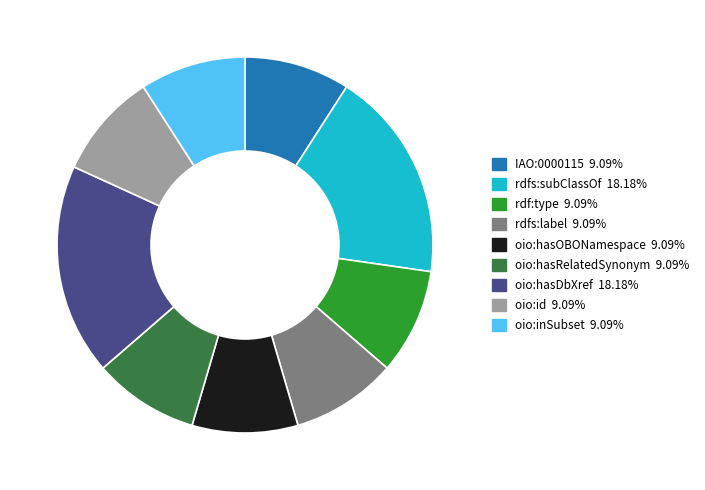

What is the ratio of the value at IAO:0000115 to the value at oio:inSubset?

1.0